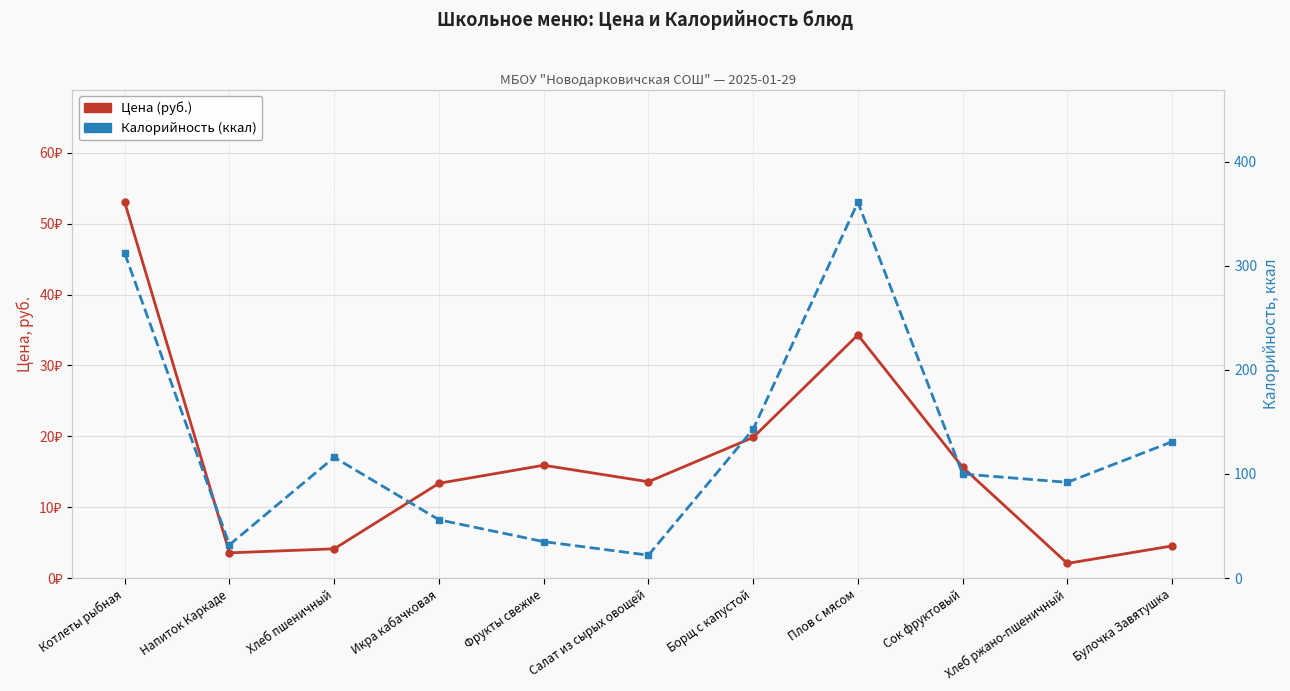

Reading right to left, transcribe all the data shown in this chart.

Цена (руб.): Булочка Завятушка=4.5	Хлеб ржано-пшеничный=2.1	Сок фруктовый=15.6	Плов с мясом=34.3	Борщ с капустой=19.9	Салат из сырых овощей=13.6	Фрукты свежие=15.9	Икра кабачковая=13.4	Хлеб пшеничный=4.1	Напиток Каркаде=3.6	Котлеты рыбная=53.0
Калорийность (ккал): Булочка Завятушка=131.0	Хлеб ржано-пшеничный=92.0	Сок фруктовый=100.0	Плов с мясом=361.0	Борщ с капустой=143.0	Салат из сырых овощей=22.0	Фрукты свежие=35.0	Икра кабачковая=56.0	Хлеб пшеничный=116.0	Напиток Каркаде=32.0	Котлеты рыбная=312.0